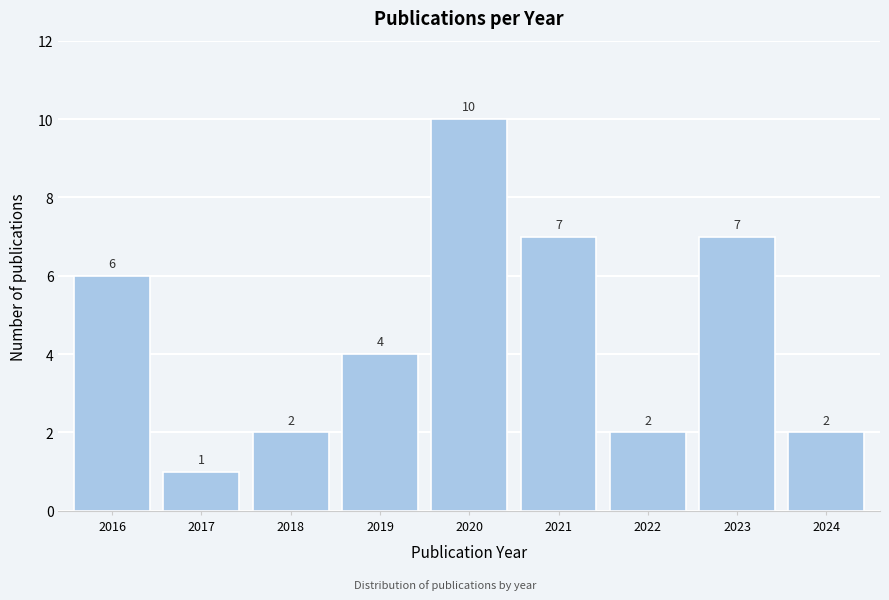

Reading left to right, transcribe all the data shown in this chart.

6	1	2	4	10	7	2	7	2